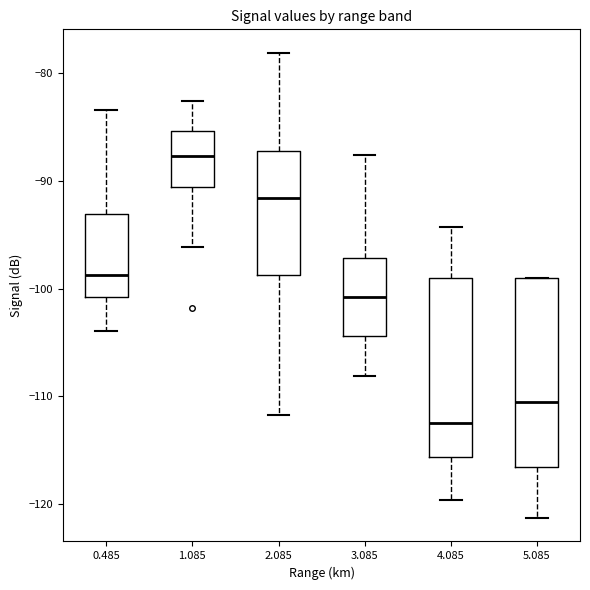

Which box's median line is the highest?

1.085